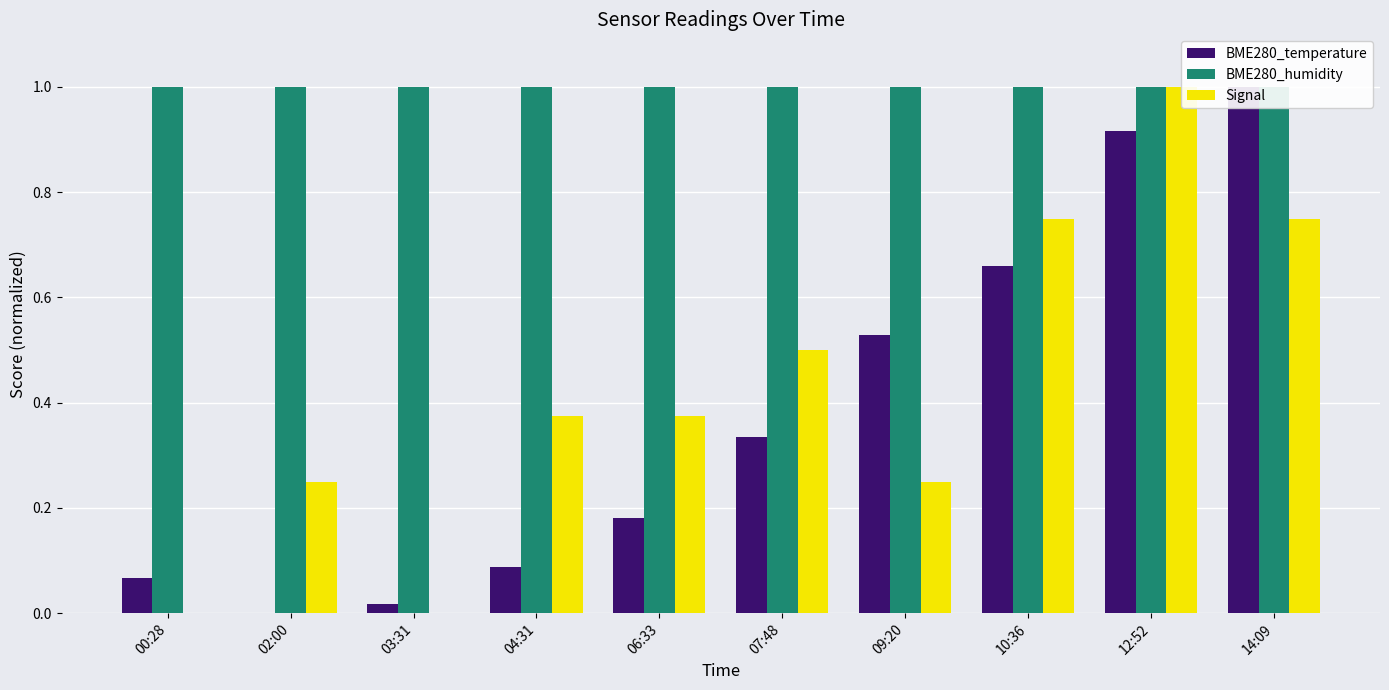

At 12:52, list the series in order from largest to smallest.

BME280_humidity, Signal, BME280_temperature